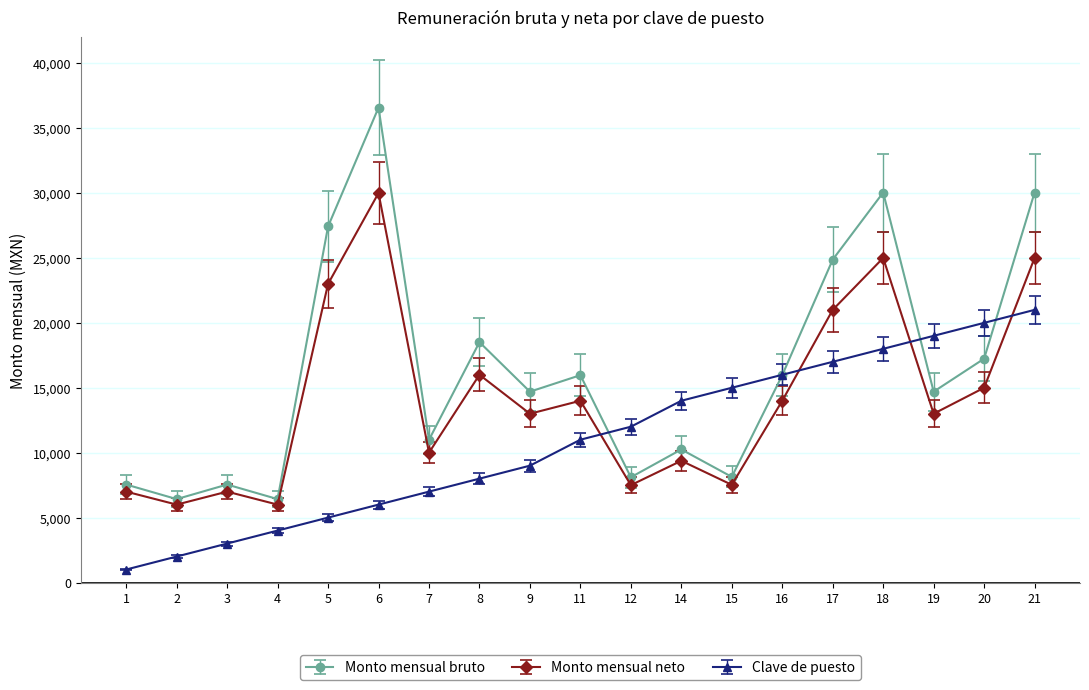

What is the average value of the Clave de puesto series?

10947